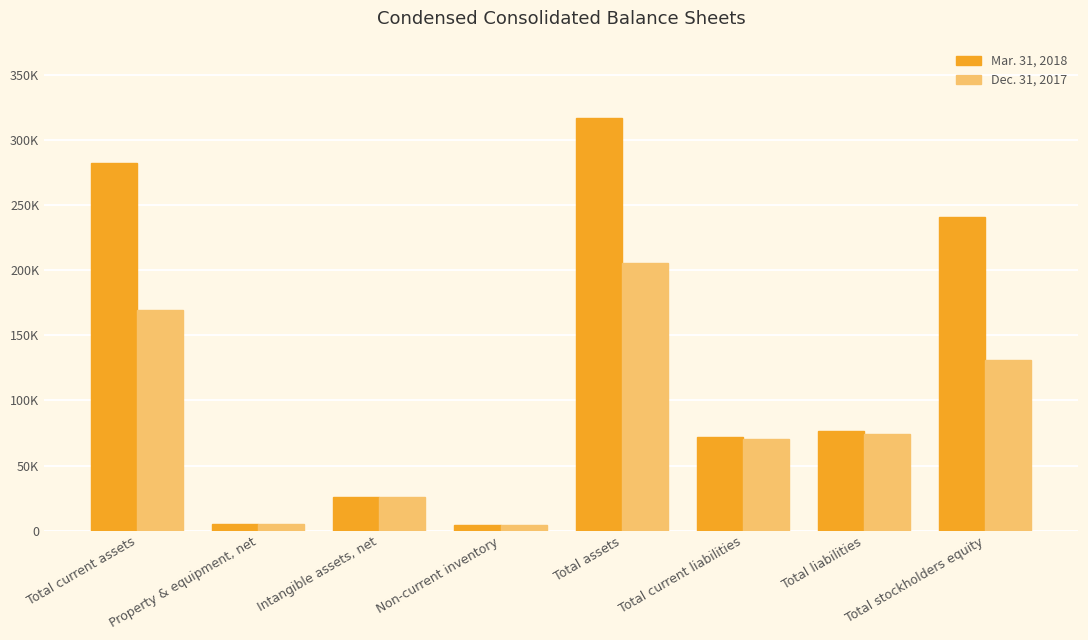

Rank the series by their average value, from highest to lowest.

Mar. 31, 2018, Dec. 31, 2017